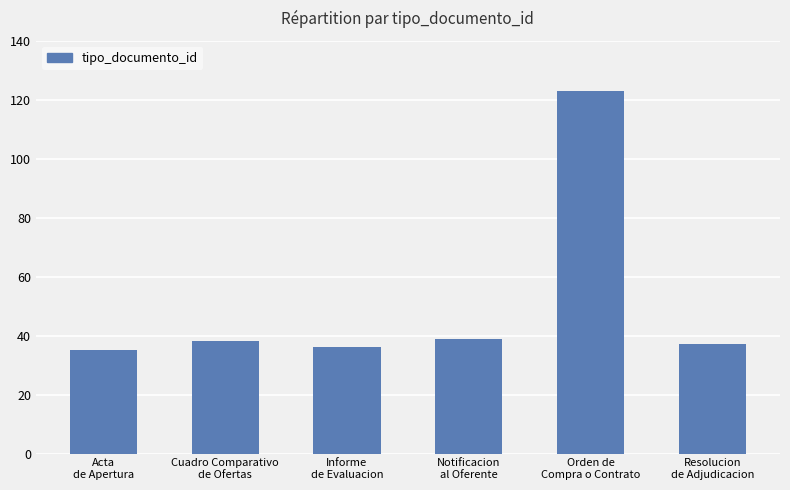

What is the value of the 6th bar from the left?

37